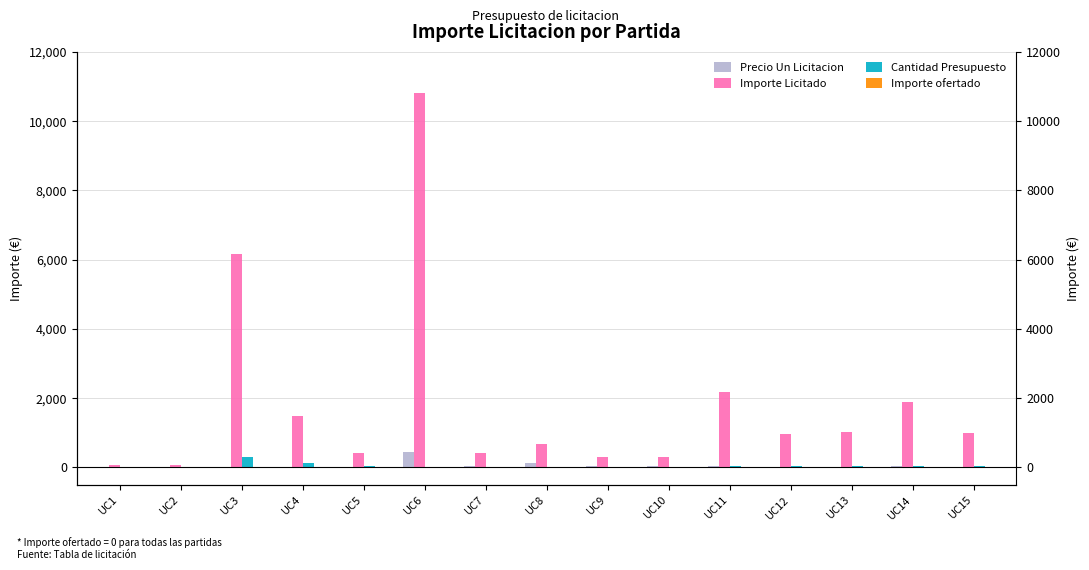

What are all the series names shown in the legend?

Precio Un Licitacion, Importe Licitado, Cantidad Presupuesto, Importe ofertado